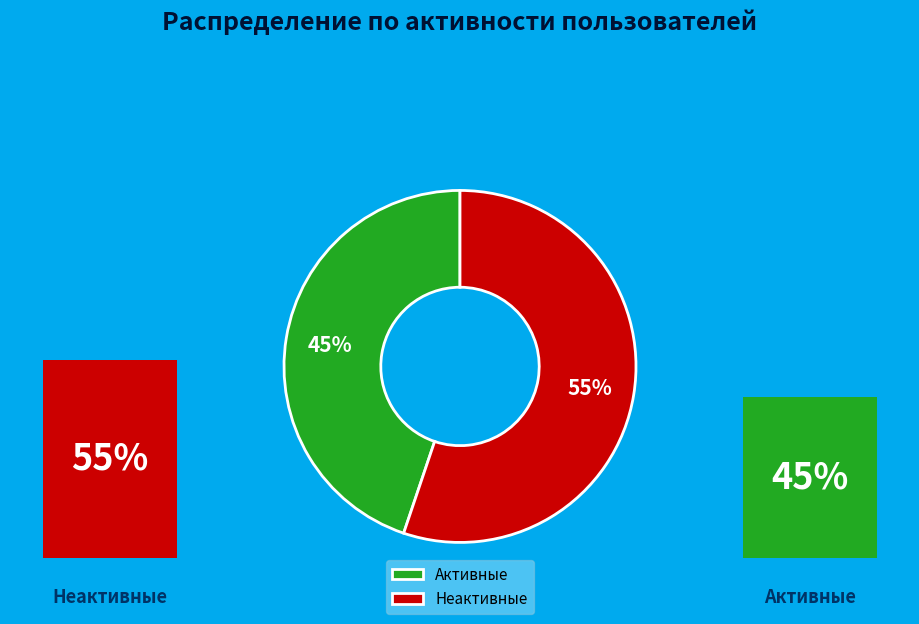

Is the sum of 30 and 3 greater than half?

No